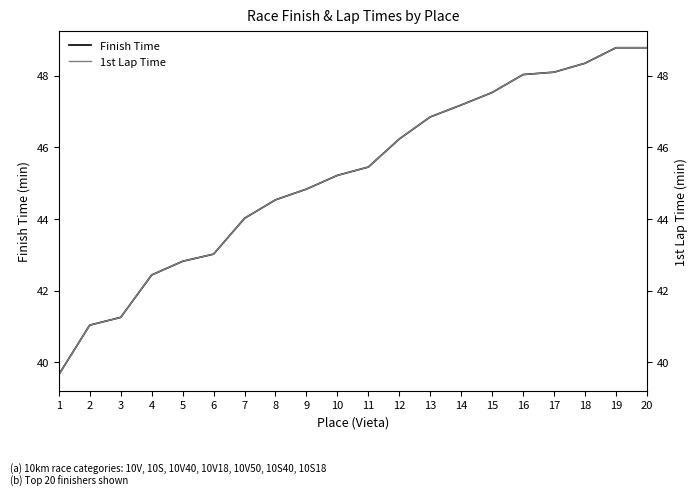

At which category does the chart reach its peak across all series?

19